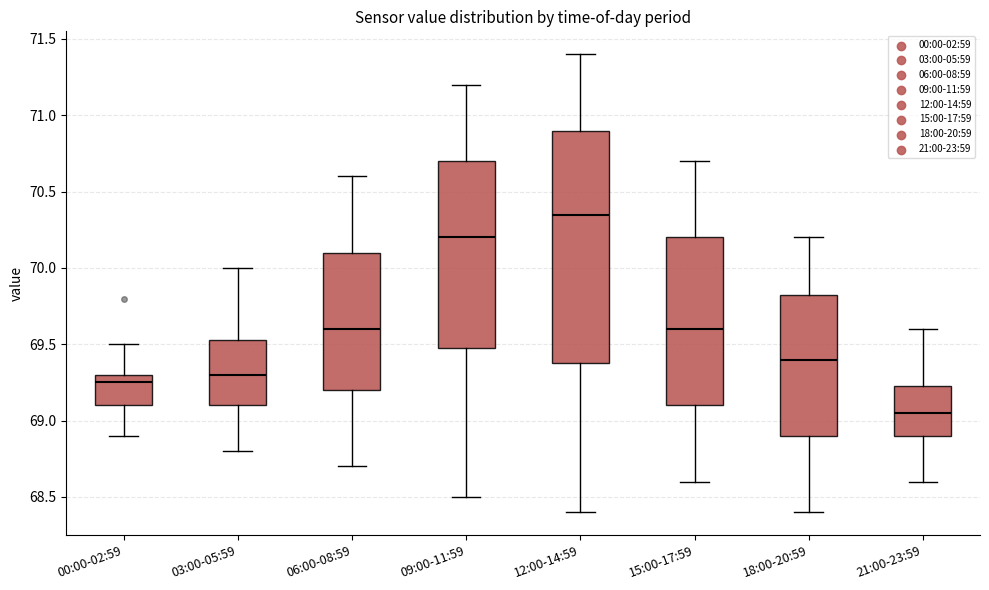

Where is the lower edge of the box for 15:00-17:59 on the y-axis? The values are not printed on the chart, so give them approximately, as read against the axis.

69.10